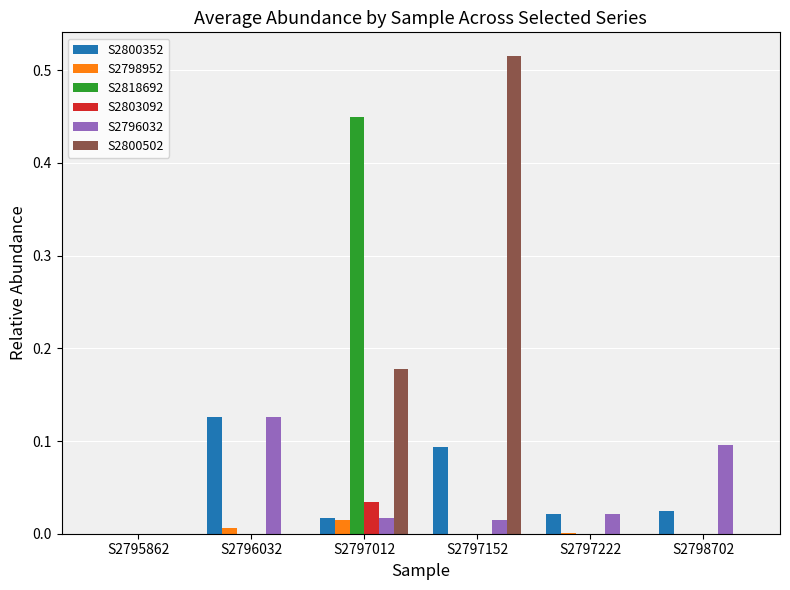

What is the sum of all S2800502 values?

0.7